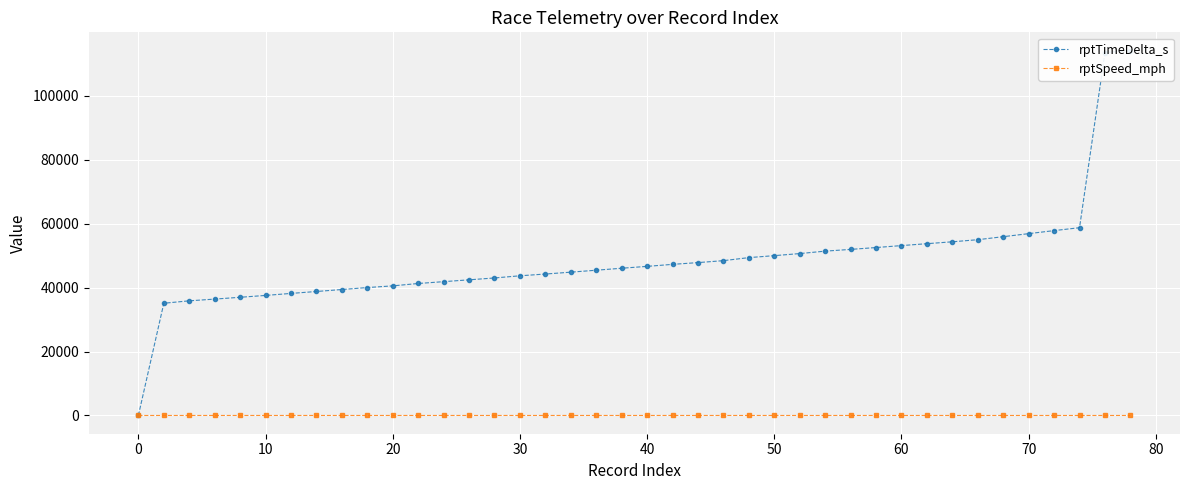

What is the difference between the maximum and minimum values in the rptTimeDelta_s series?

114201.0